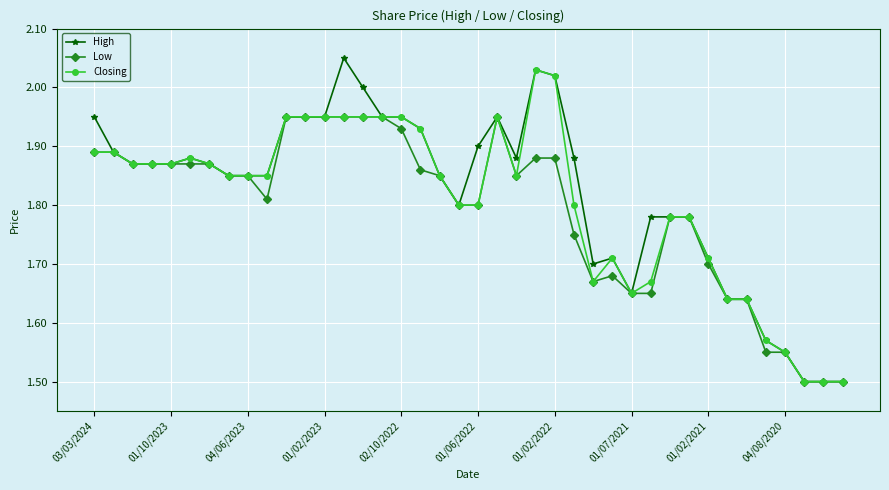

Which series has the widest spread of values?

High